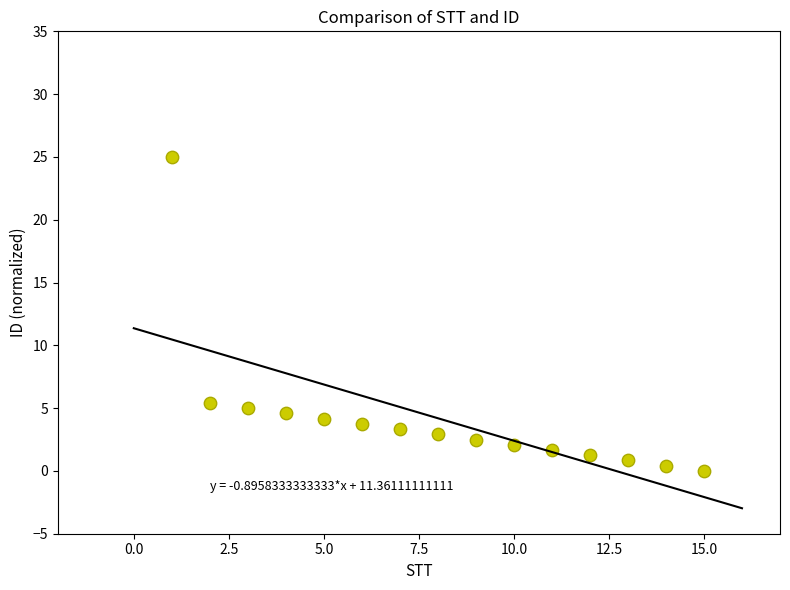

What Y value in the scatter plot is closest to 12?

5.4